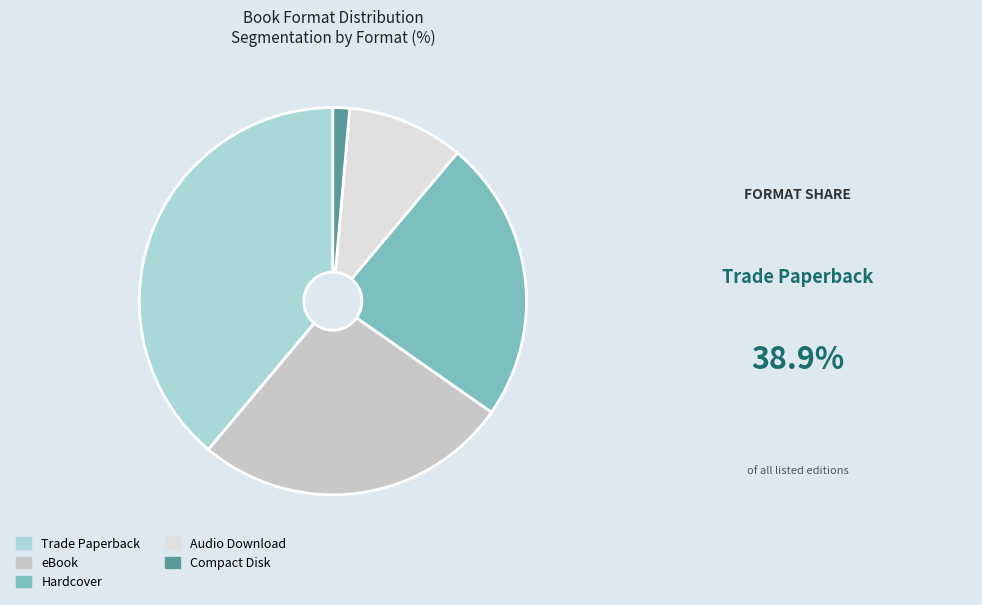

What percentage do Compact Disk and eBook together represent?

27.8%